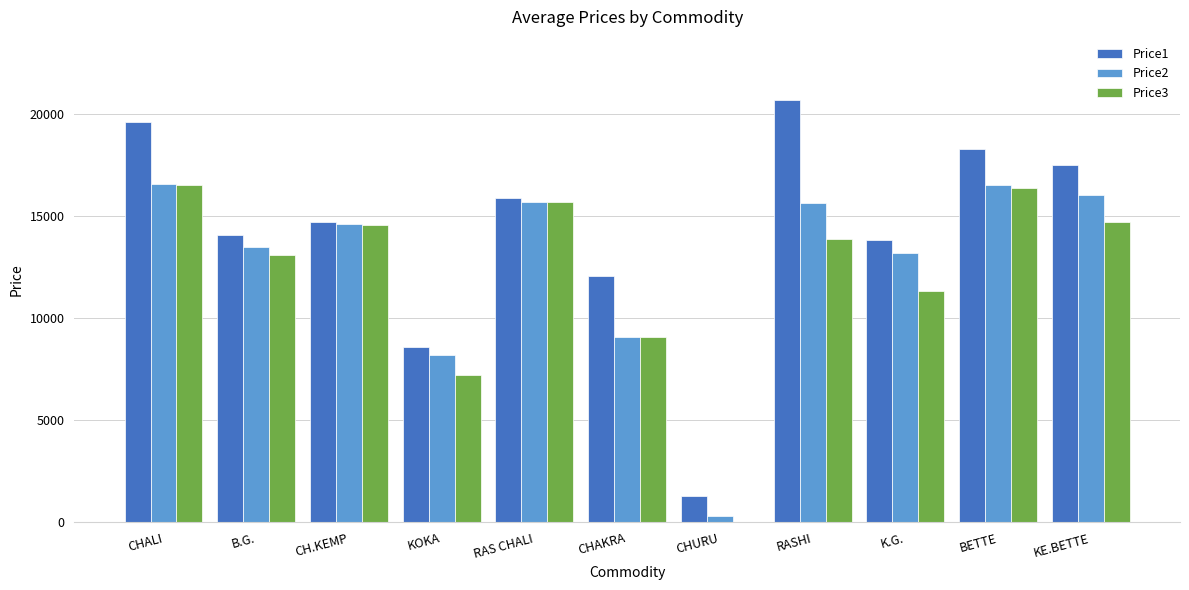

Which series changed the most between CHALI and KOKA?

Price1